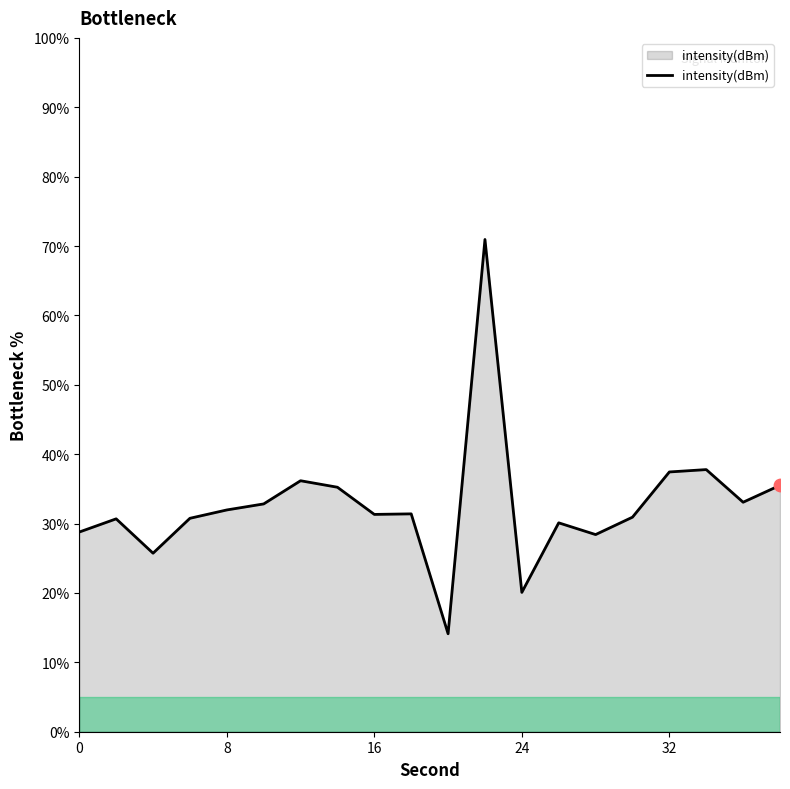

What is the smallest value displayed?

14.1